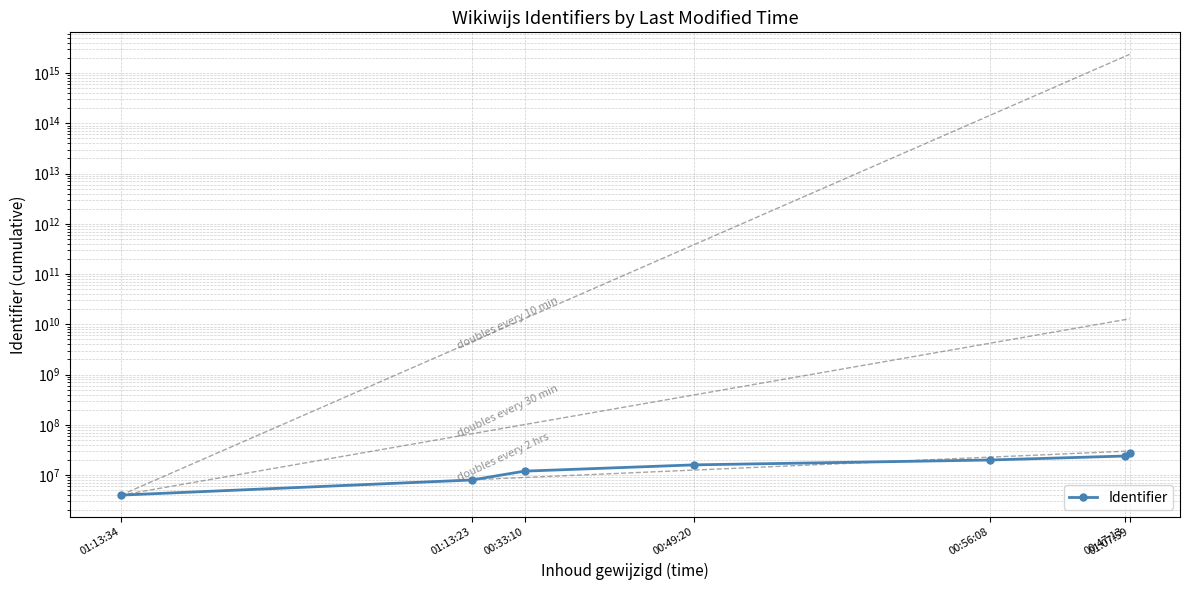

What is the change in value from 01:13:23 to 01:07:59?

+19895065